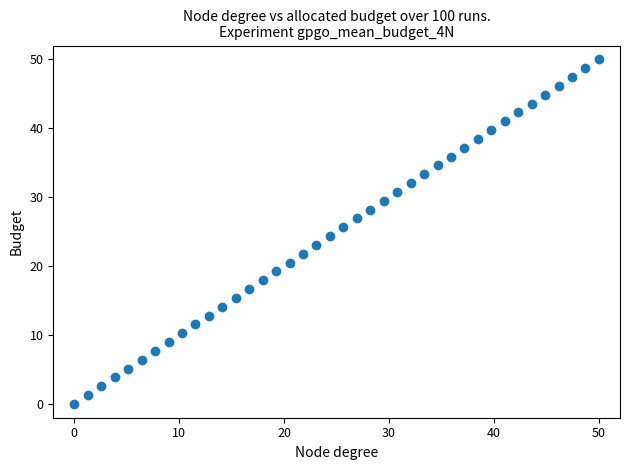

What is the range of X values (max minus min)?

50.0